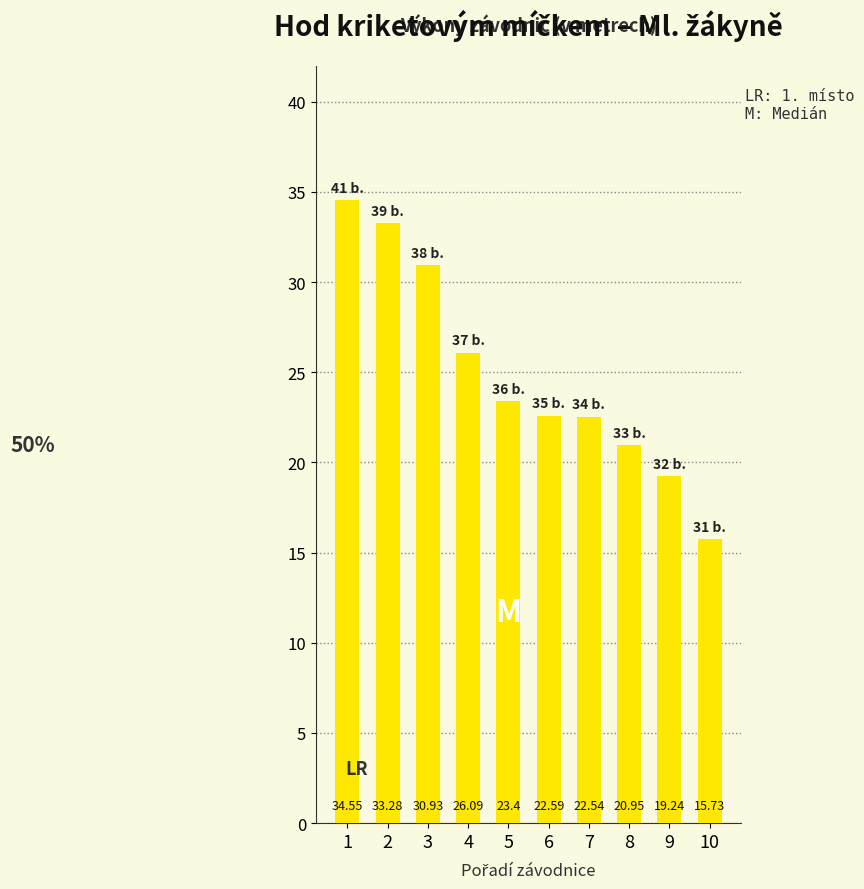

Where is the data nearest to the value 25?

4